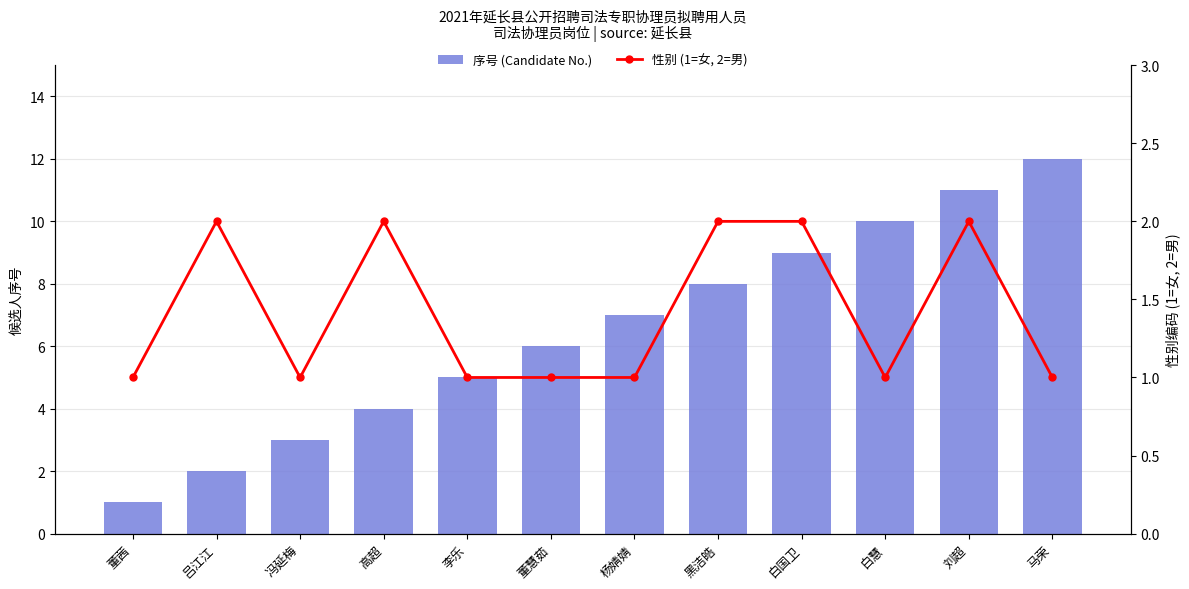

The 序号 (Candidate No.) series shows 8 at 黑洁皓. True or false?

True